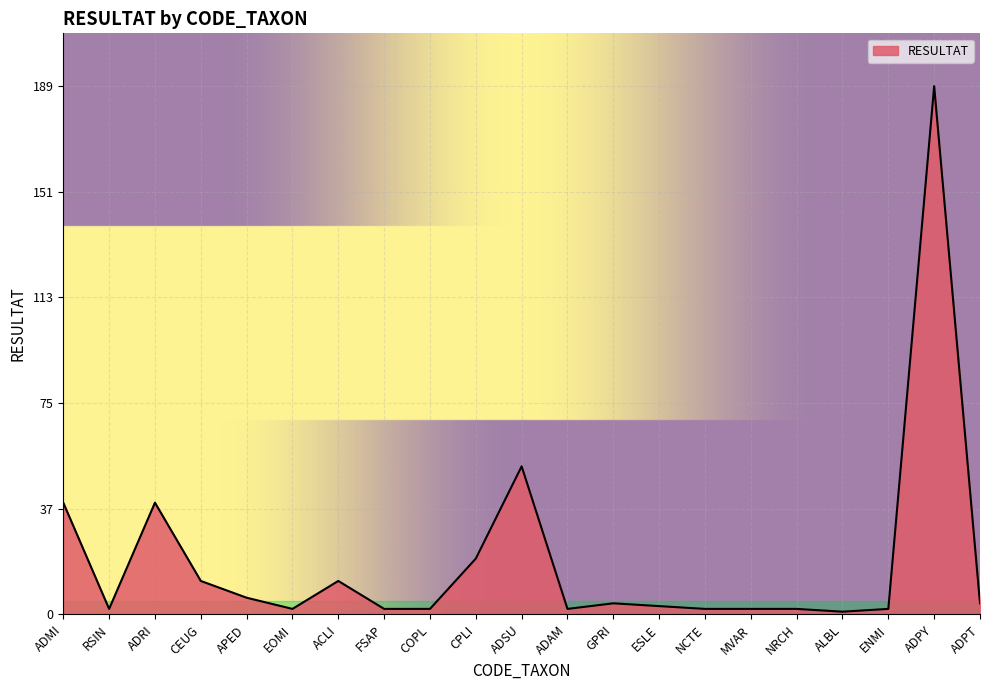

Reading right to left, list all the values displayed in this chart.

ADPT=4	ADPY=189	ENMI=2	ALBL=1	NRCH=2	MVAR=2	NCTE=2	ESLE=3	GPRI=4	ADAM=2	ADSU=53	CPLI=20	COPL=2	FSAP=2	ACLI=12	EOMI=2	APED=6	CEUG=12	ADRI=40	RSIN=2	ADMI=40